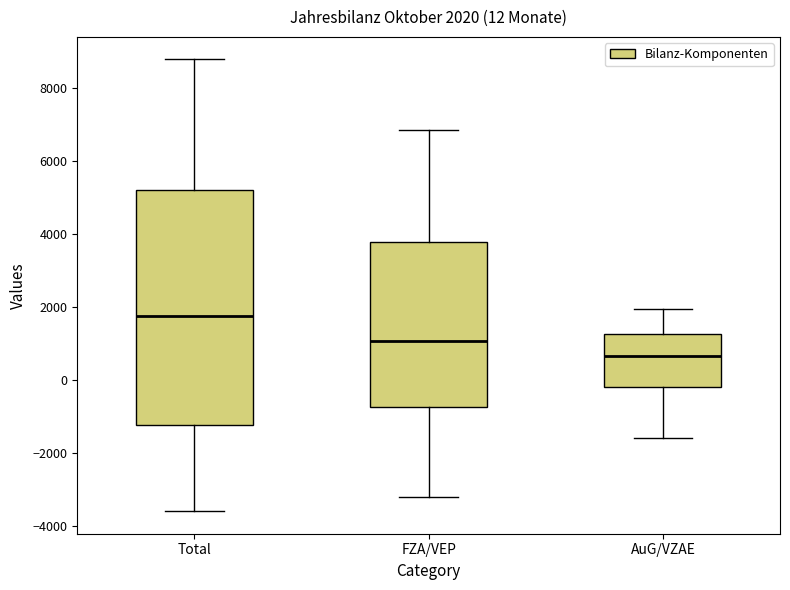

Which box is the tallest, from its lower edge to its upper edge?

Total